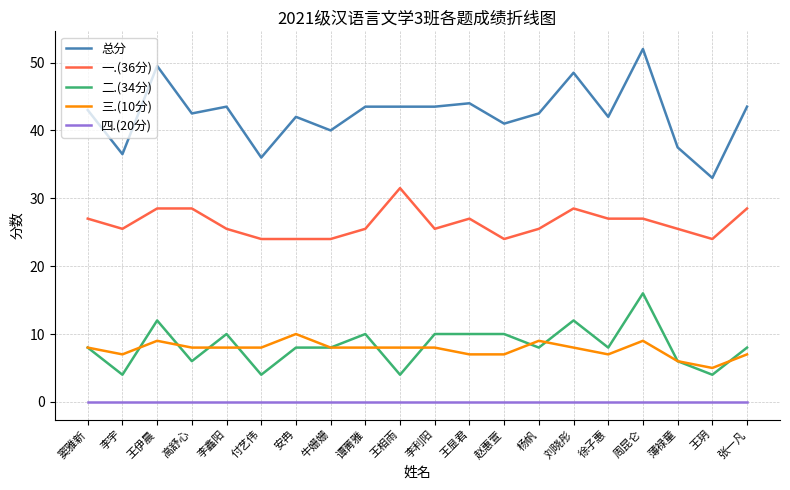

What is the difference between the 三.(10分) values at 徐子惠 and 李利阳?

1.0